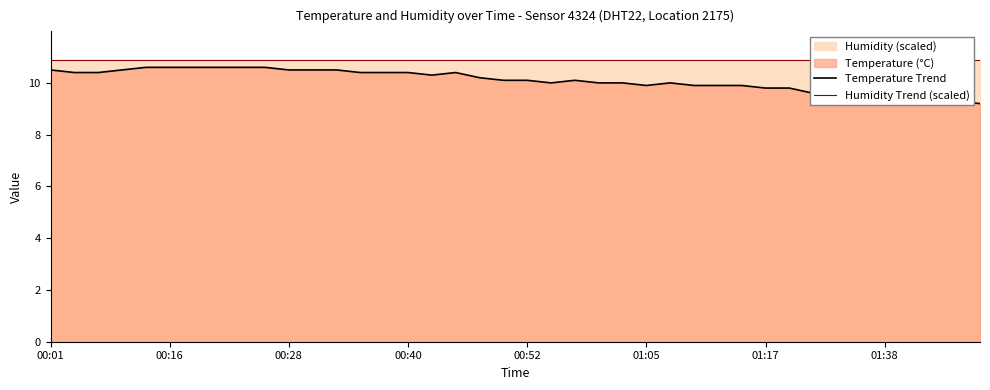

How many data points in Temperature Trend are less than 10?

14